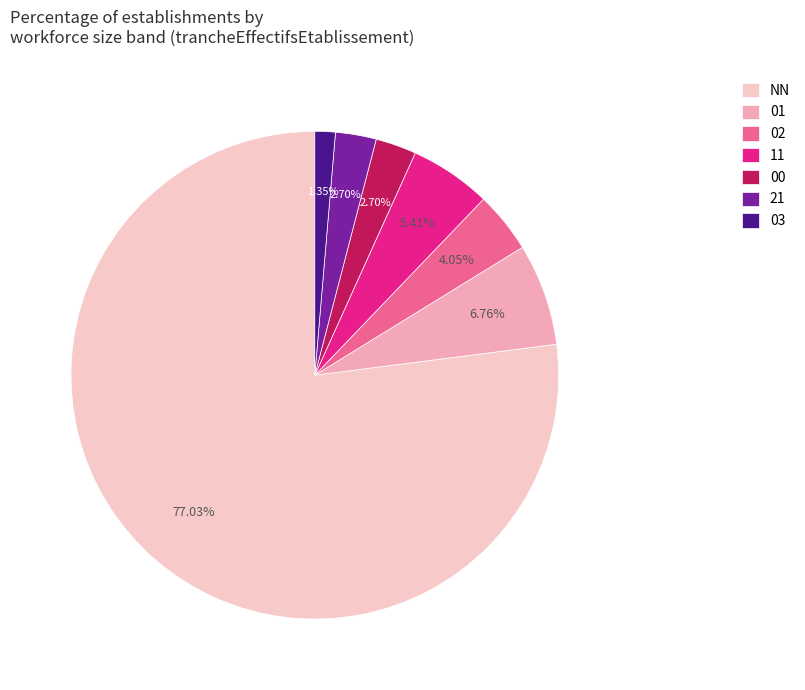

Rank the categories by value from lowest to highest.

03, 00, 21, 02, 11, 01, NN